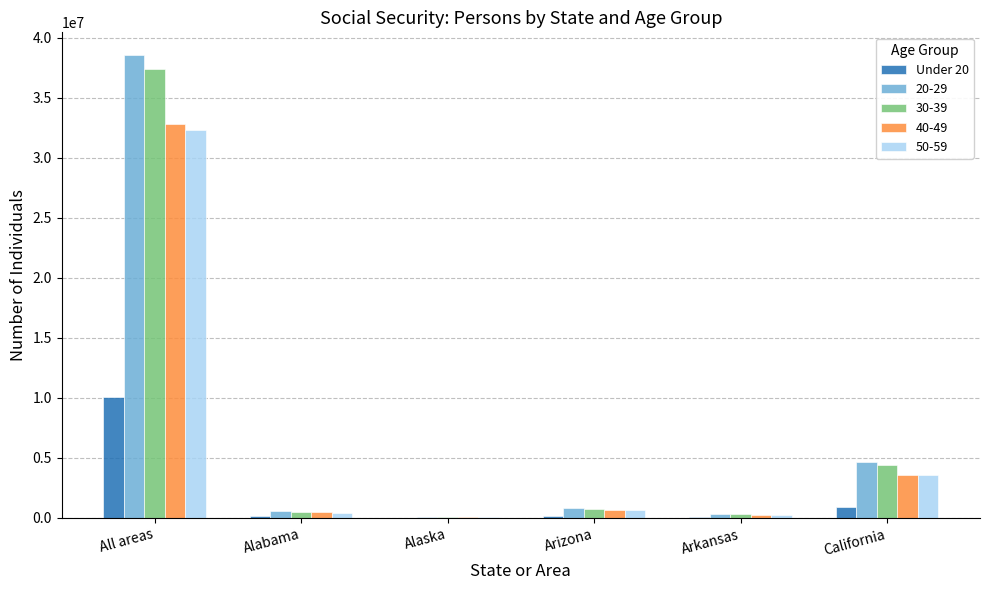

Which category has the highest value in the 40-49 series?

All areas